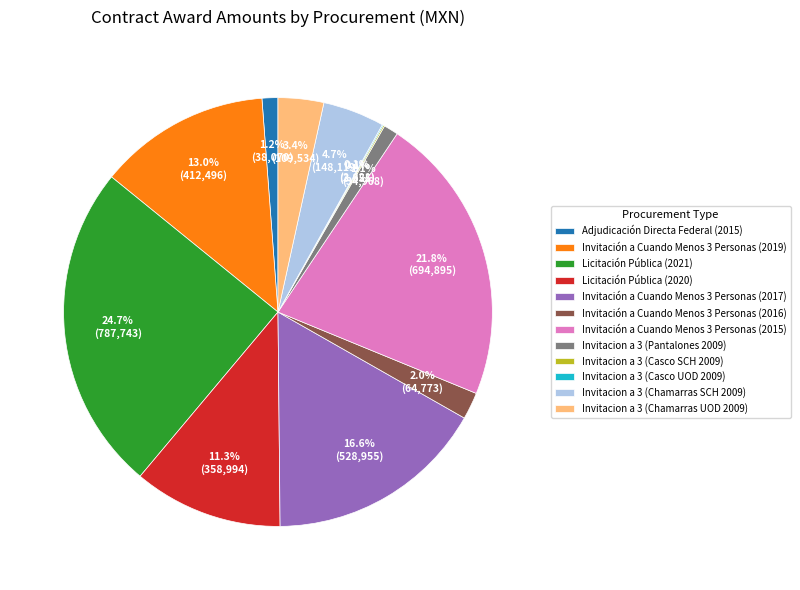

The Invitacion a 3 (Chamarras SCH 2009) slice represents 5% of the pie. True or false?

True